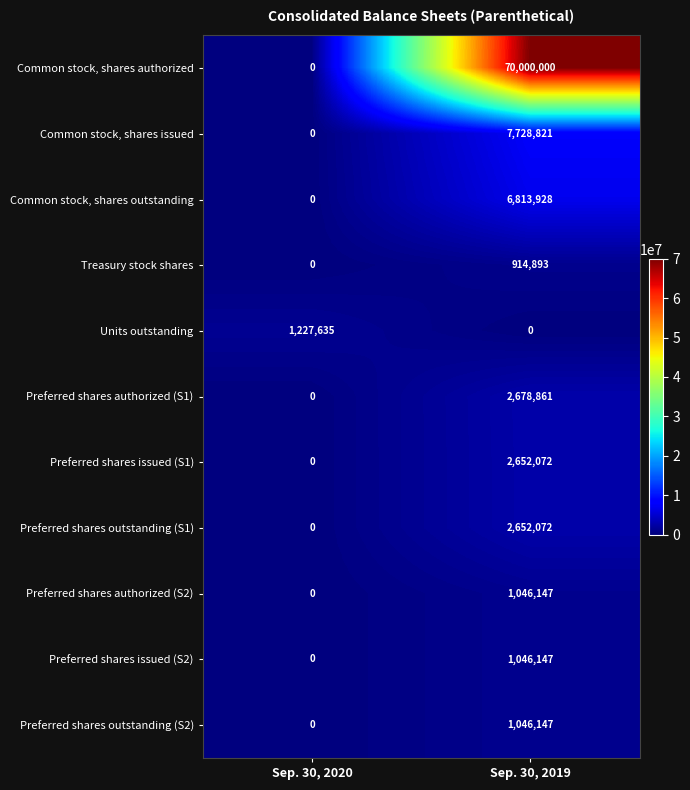

List the labels in order of Treasury stock shares value, largest first.

Sep. 30, 2019, Sep. 30, 2020